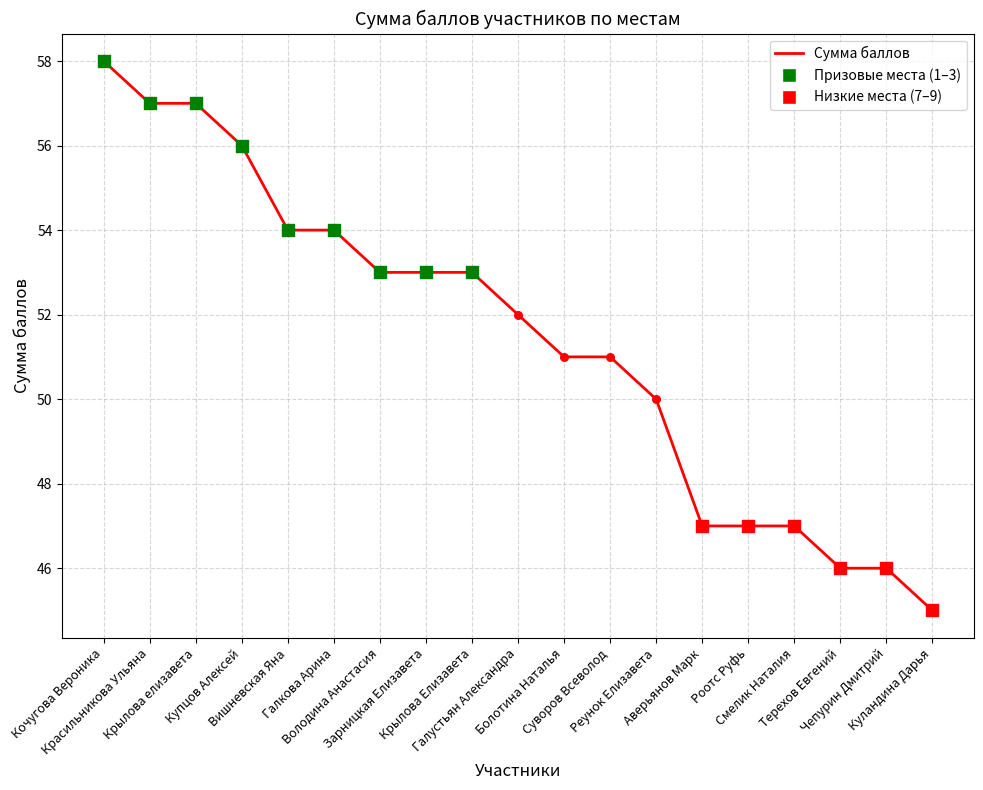

What is the change in value from Кочугова Вероника to Роотс Руфь?

-11